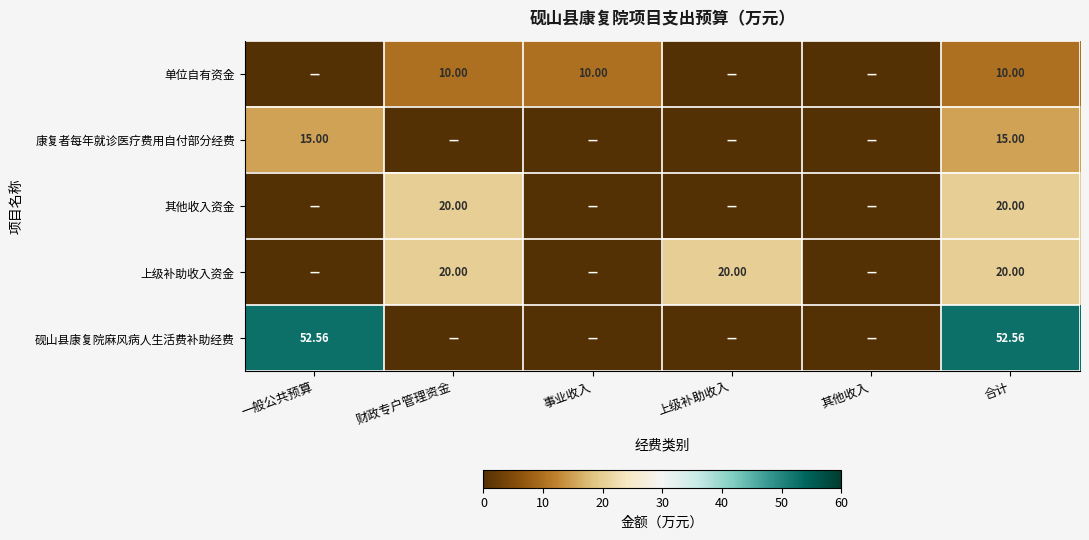

Count the number of categories in the chart.

6